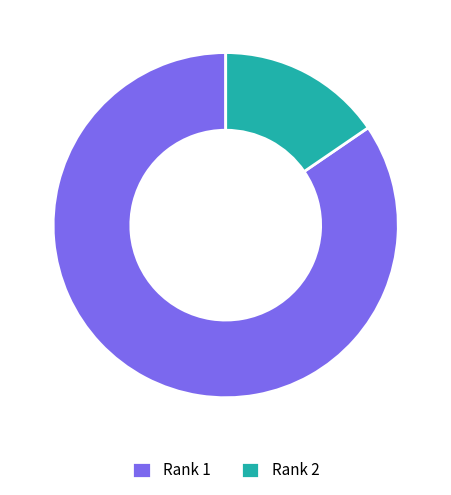

Combined, do Rank 1 and Rank 2 account for over 50%?

Yes